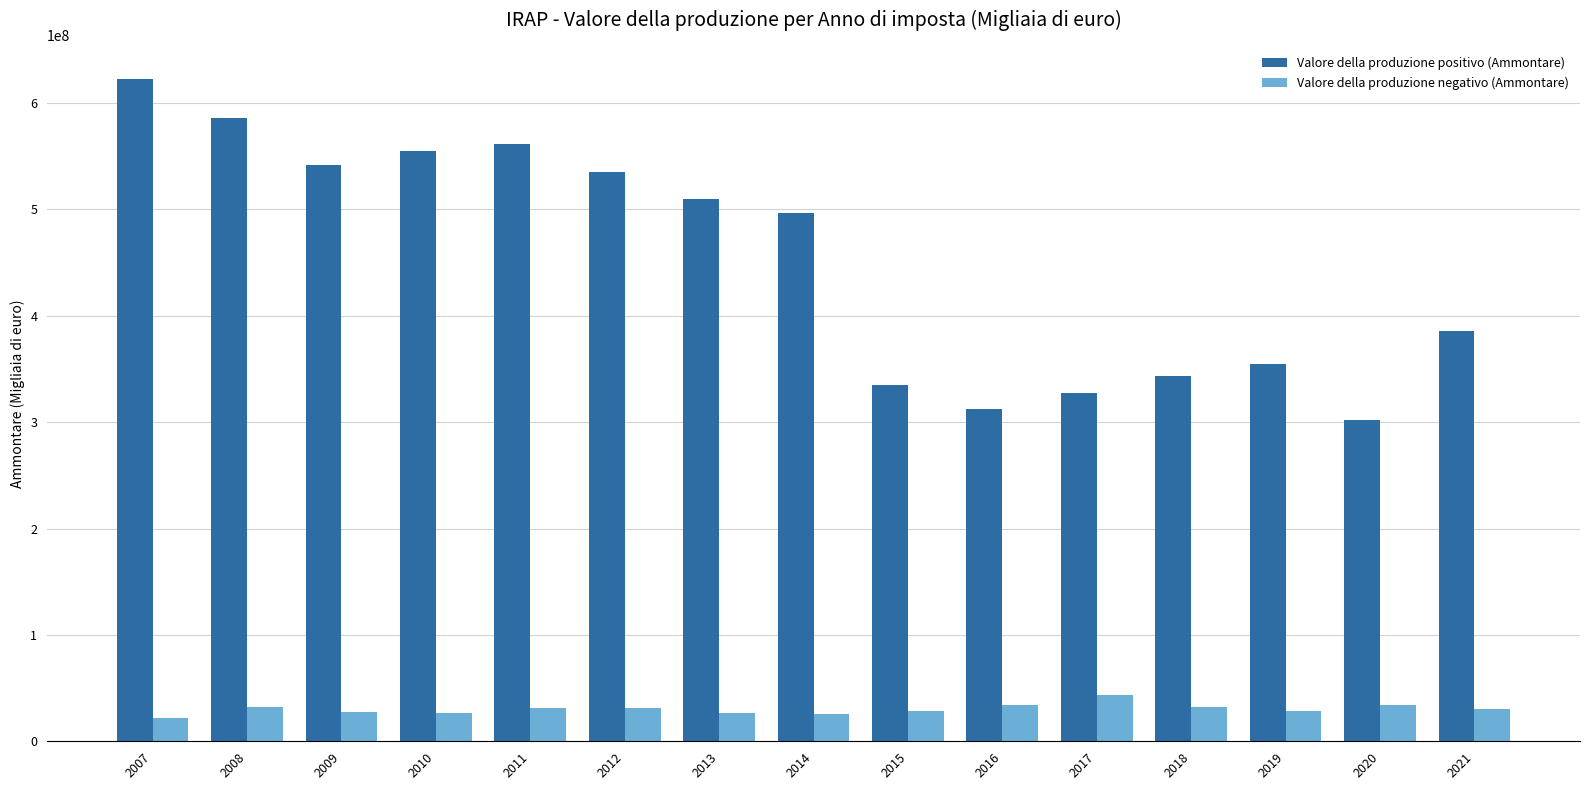

What are all the series names shown in the legend?

Valore della produzione positivo (Ammontare), Valore della produzione negativo (Ammontare)